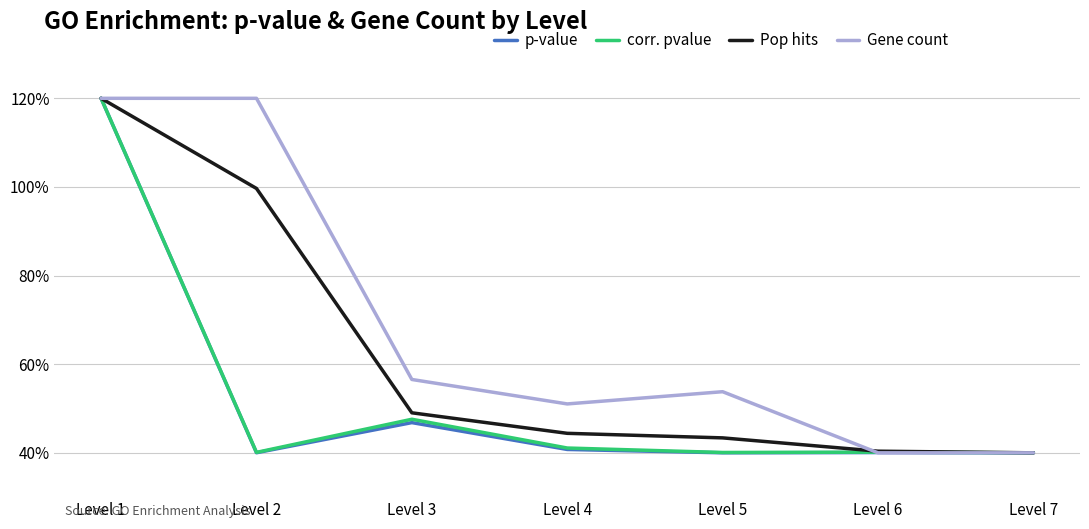

Where is Gene count nearest to the value 80?

Level 3